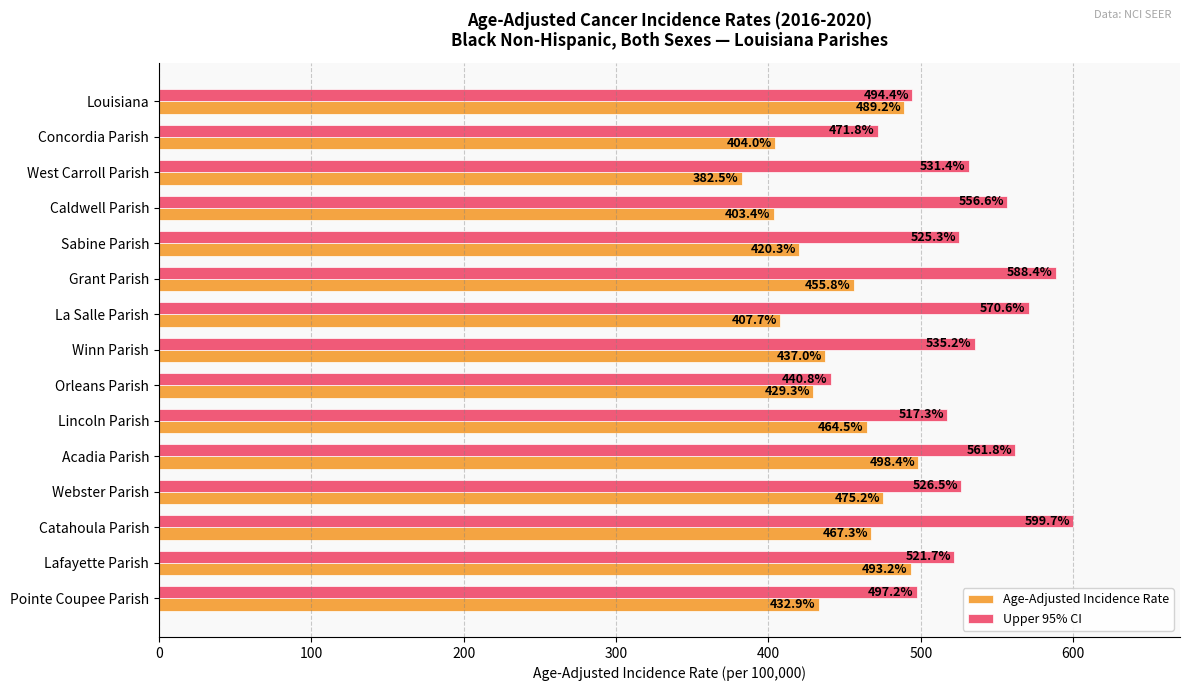

What is the lowest value of the Age-Adjusted Incidence Rate series?

382.5